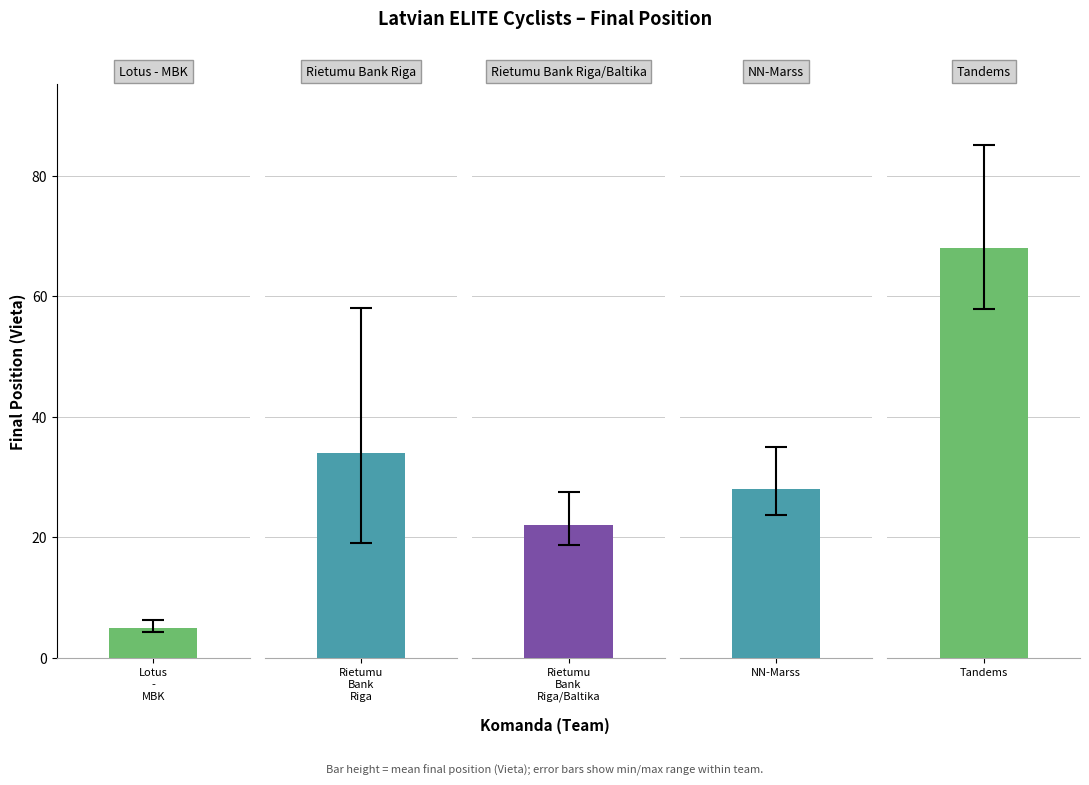

How many series are shown in this chart?

1